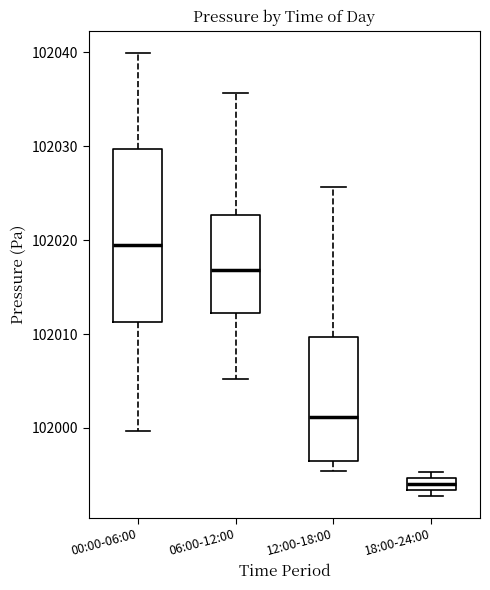

Where is the upper edge of the box for 18:00-24:00 on the y-axis? The values are not printed on the chart, so give them approximately, as read against the axis.

101995